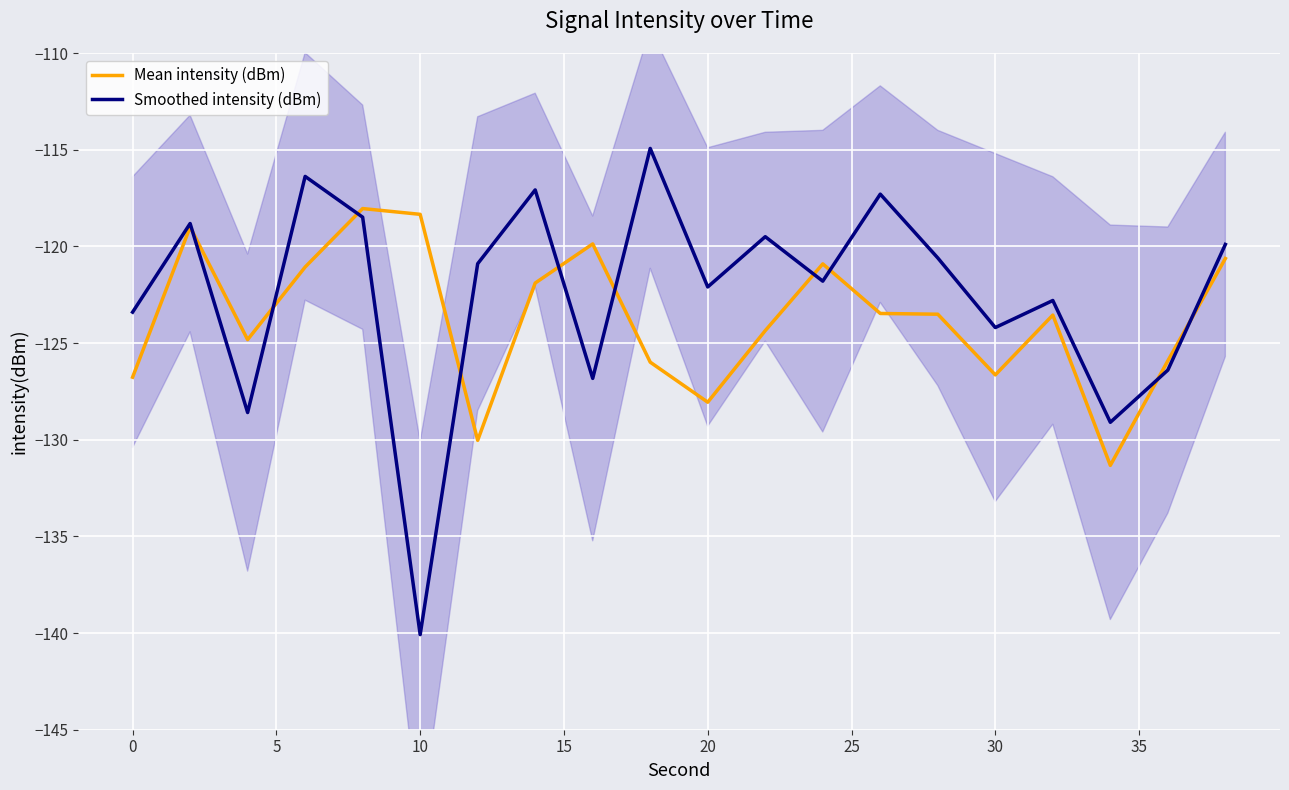

How many data points does each series have?

20